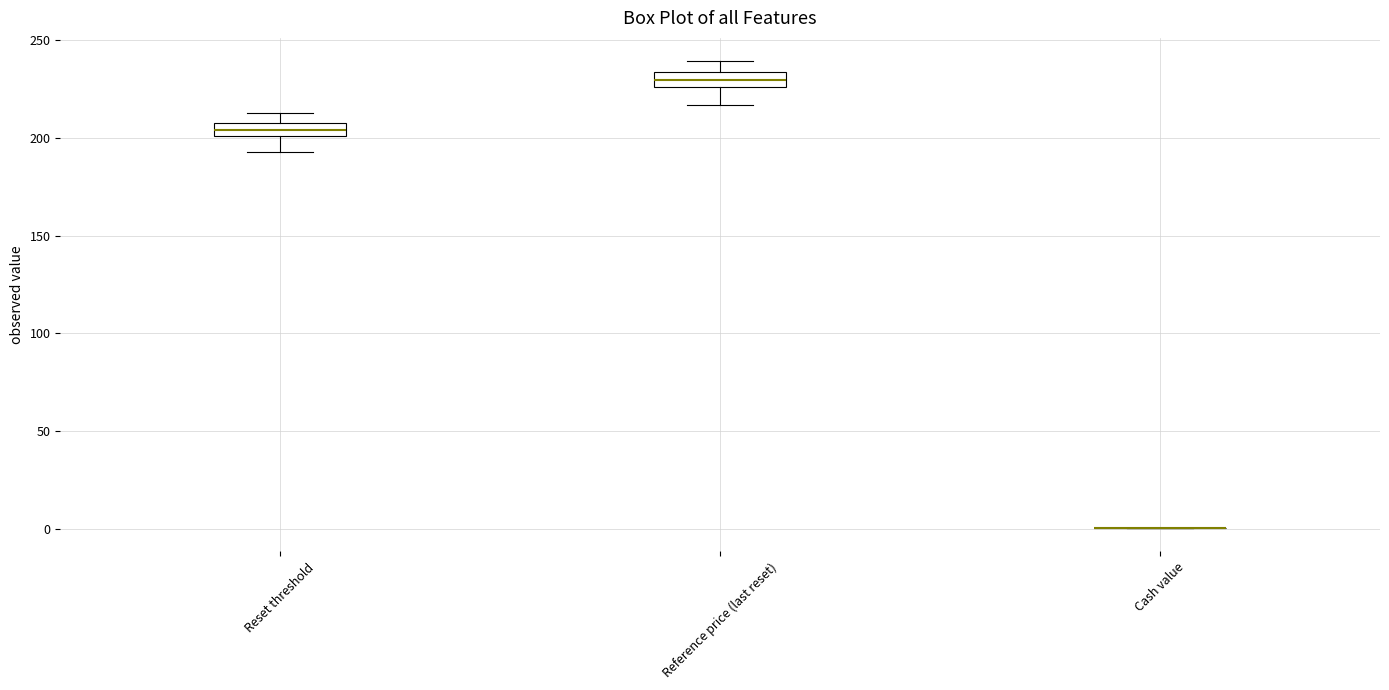

Where is the lower edge of the box for Reset threshold on the y-axis? The values are not printed on the chart, so give them approximately, as read against the axis.

200